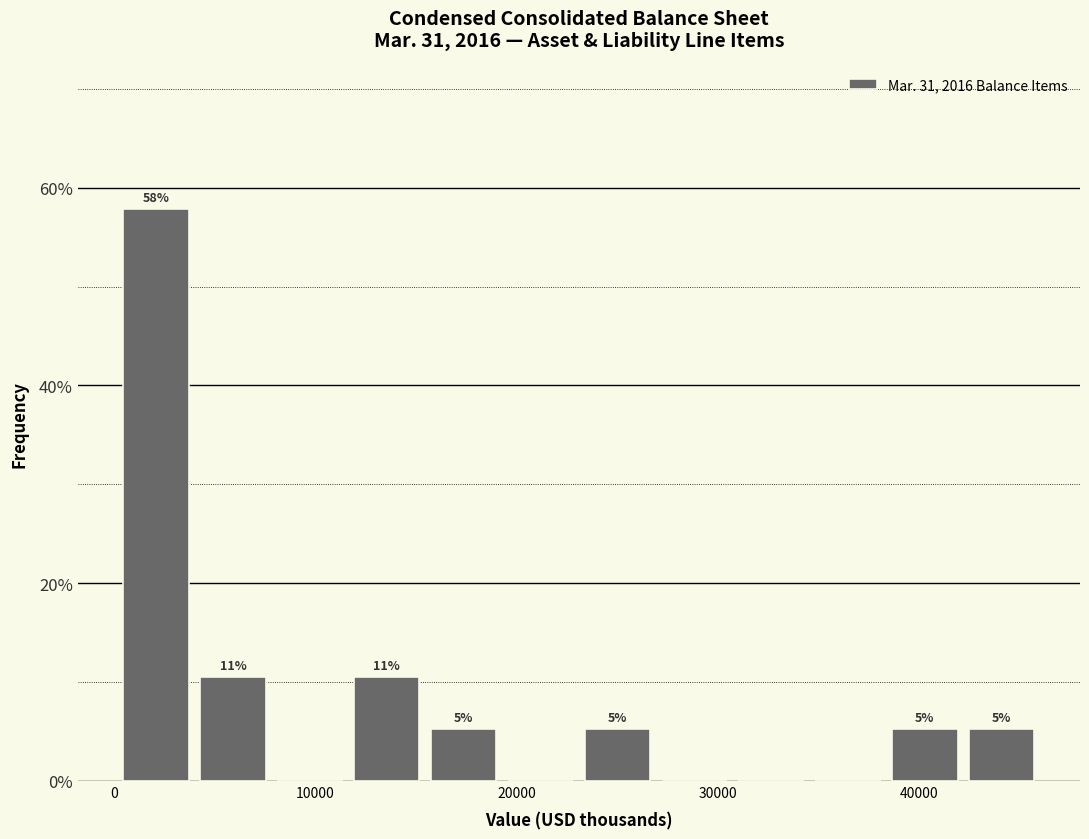

Read against the x-axis, roughly where is the centre of the tallest bar?

2000